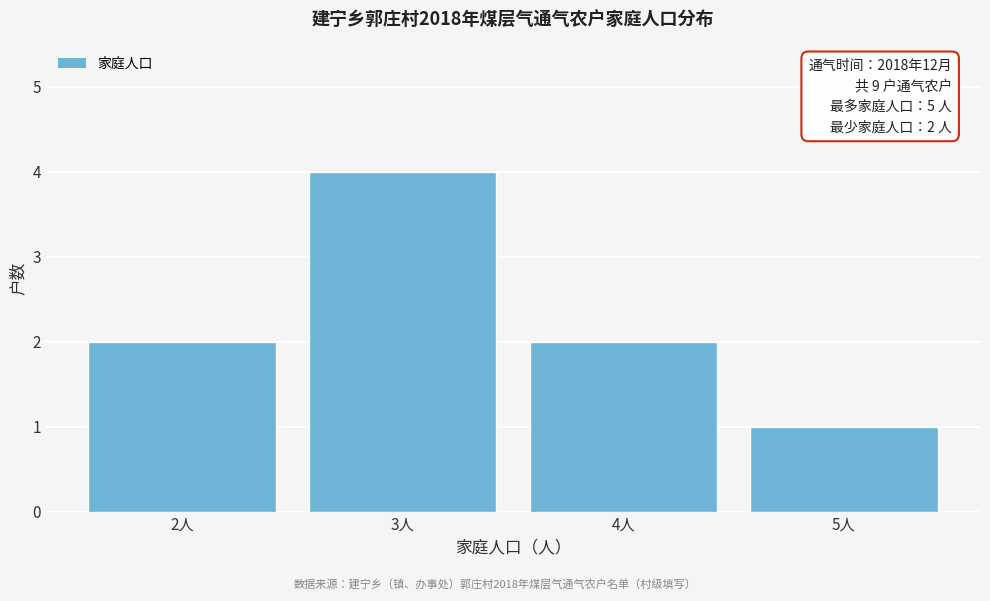

Which range on the x-axis has the tallest bar?

2.5 to 3.5